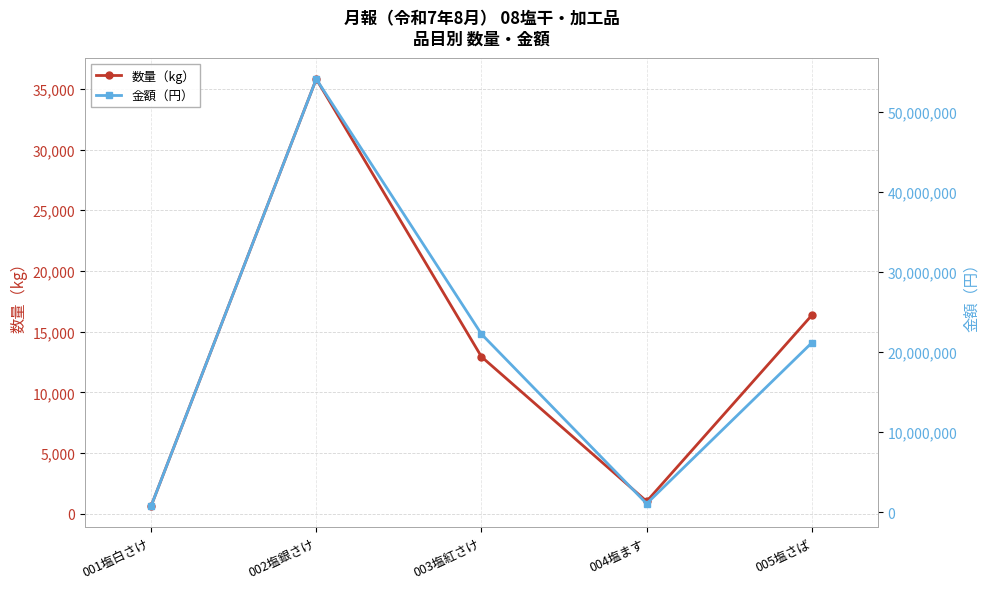

List the labels in order of 金額（円） value, smallest first.

001塩白さけ, 004塩ます, 005塩さば, 003塩紅さけ, 002塩銀さけ